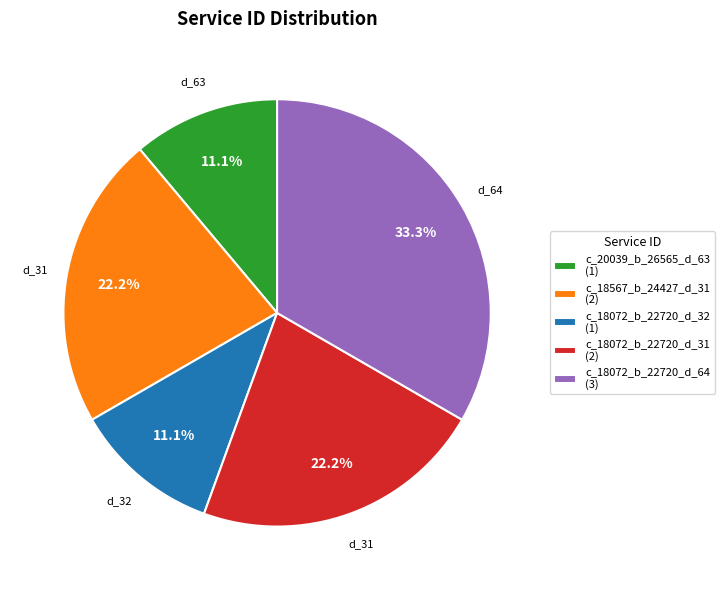

Which category has the biggest portion of the pie?

c_18072_b_22720_d_64